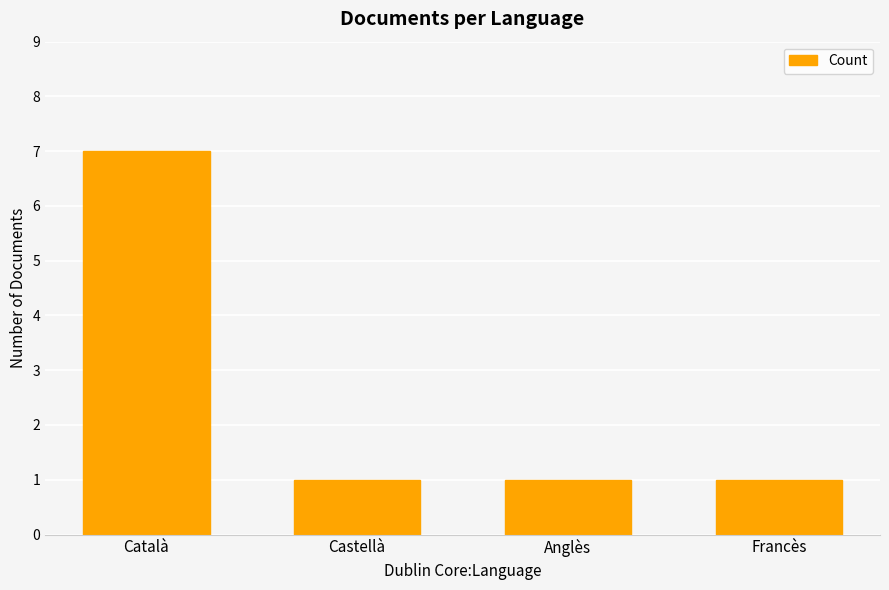

Which label corresponds to the largest value in the chart?

Català